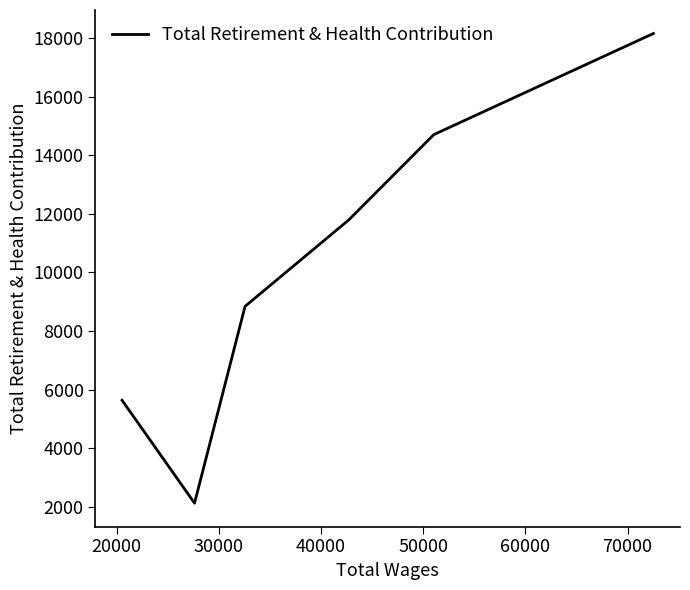

Is this an area chart (filled region under the line)?

No